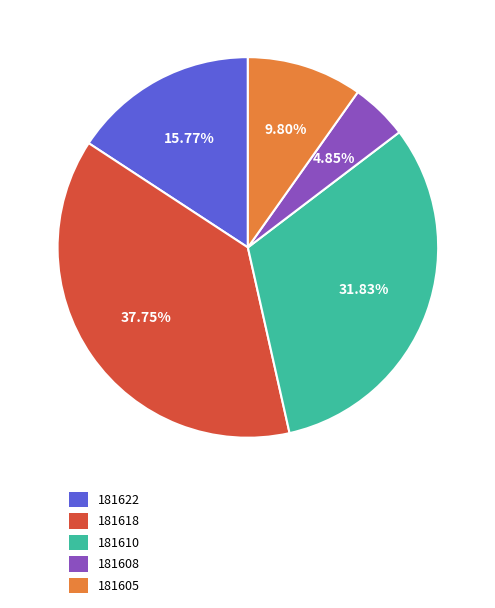

Rank the categories by value from highest to lowest.

181618, 181610, 181622, 181605, 181608